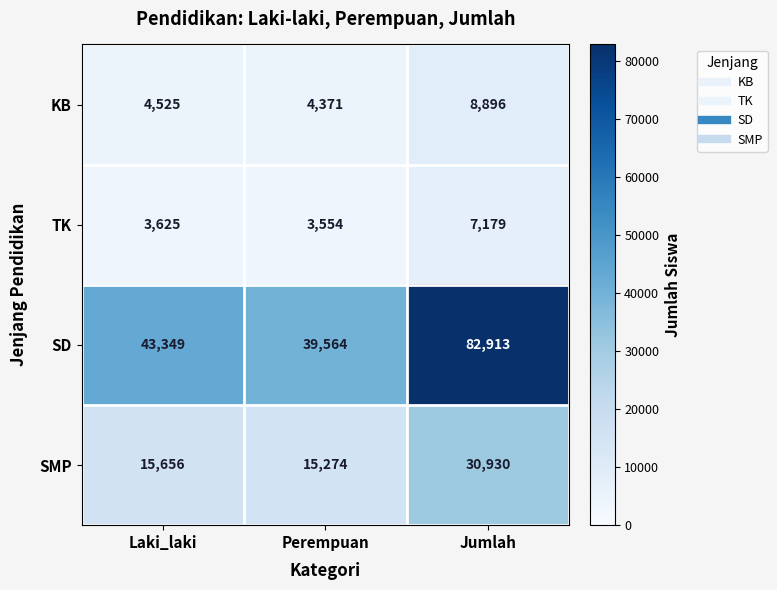

At which category is the sum across all series the highest?

Jumlah